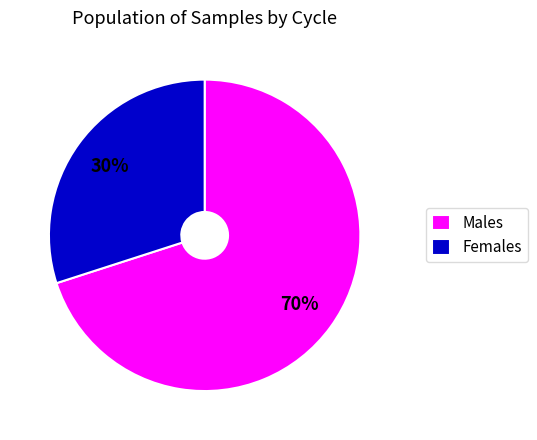

How many segments does this pie chart have?

2